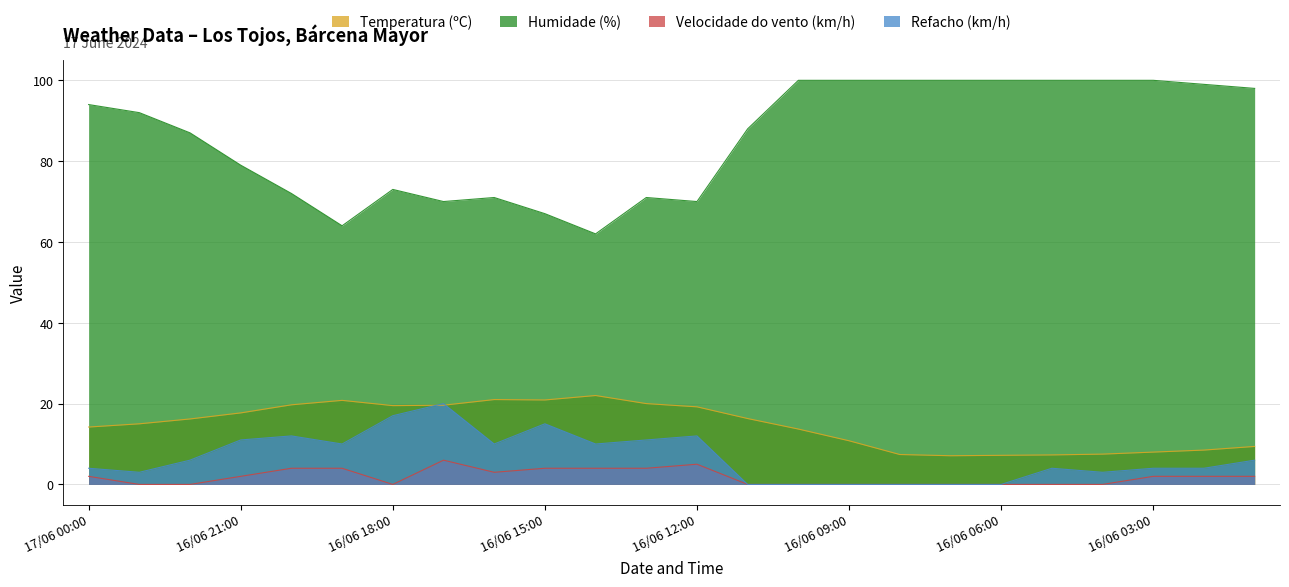

Where is Velocidade do vento (km/h) nearest to the value 3?

16/06 16:00